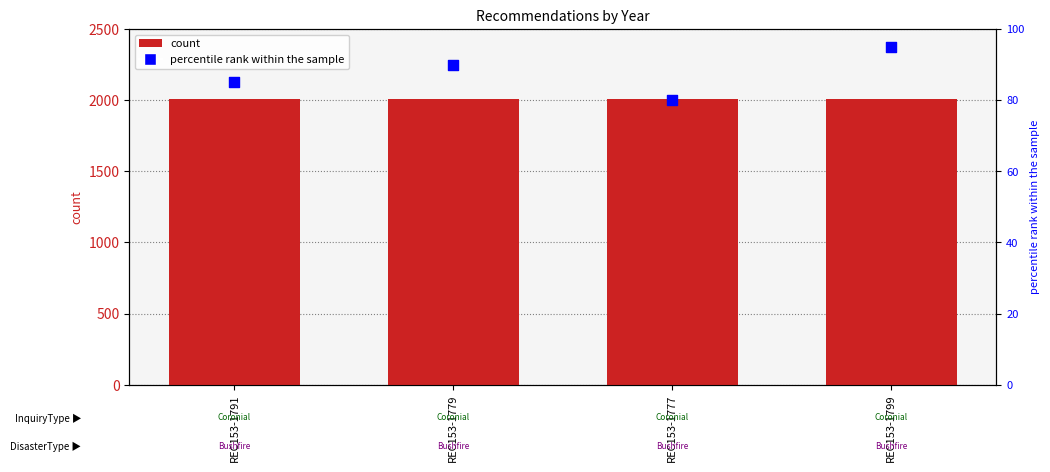

Which series contains the highest Y value?

Year